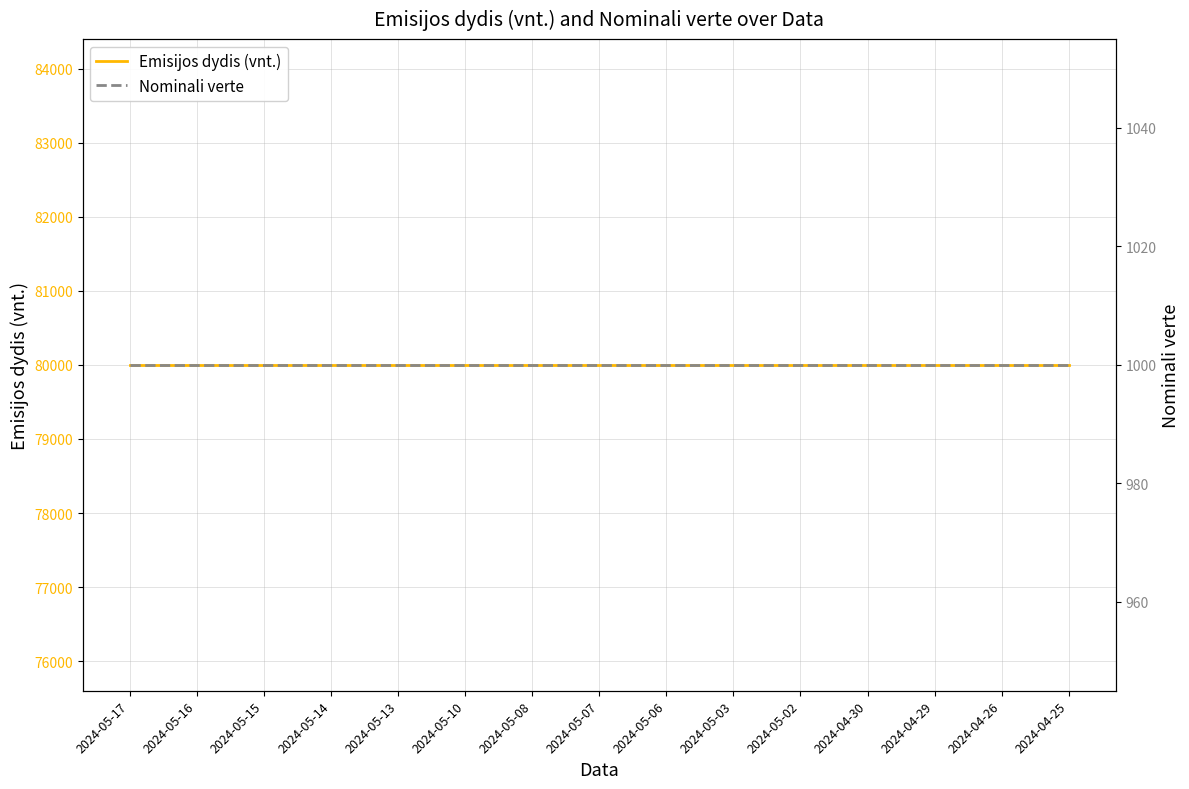

Which label corresponds to the largest value in the chart?

2024-05-17